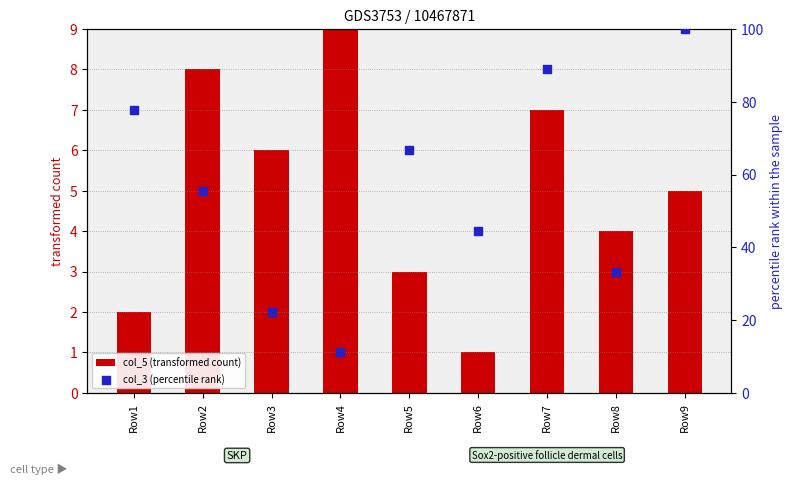

At which category is the sum across all series the highest?

Row9